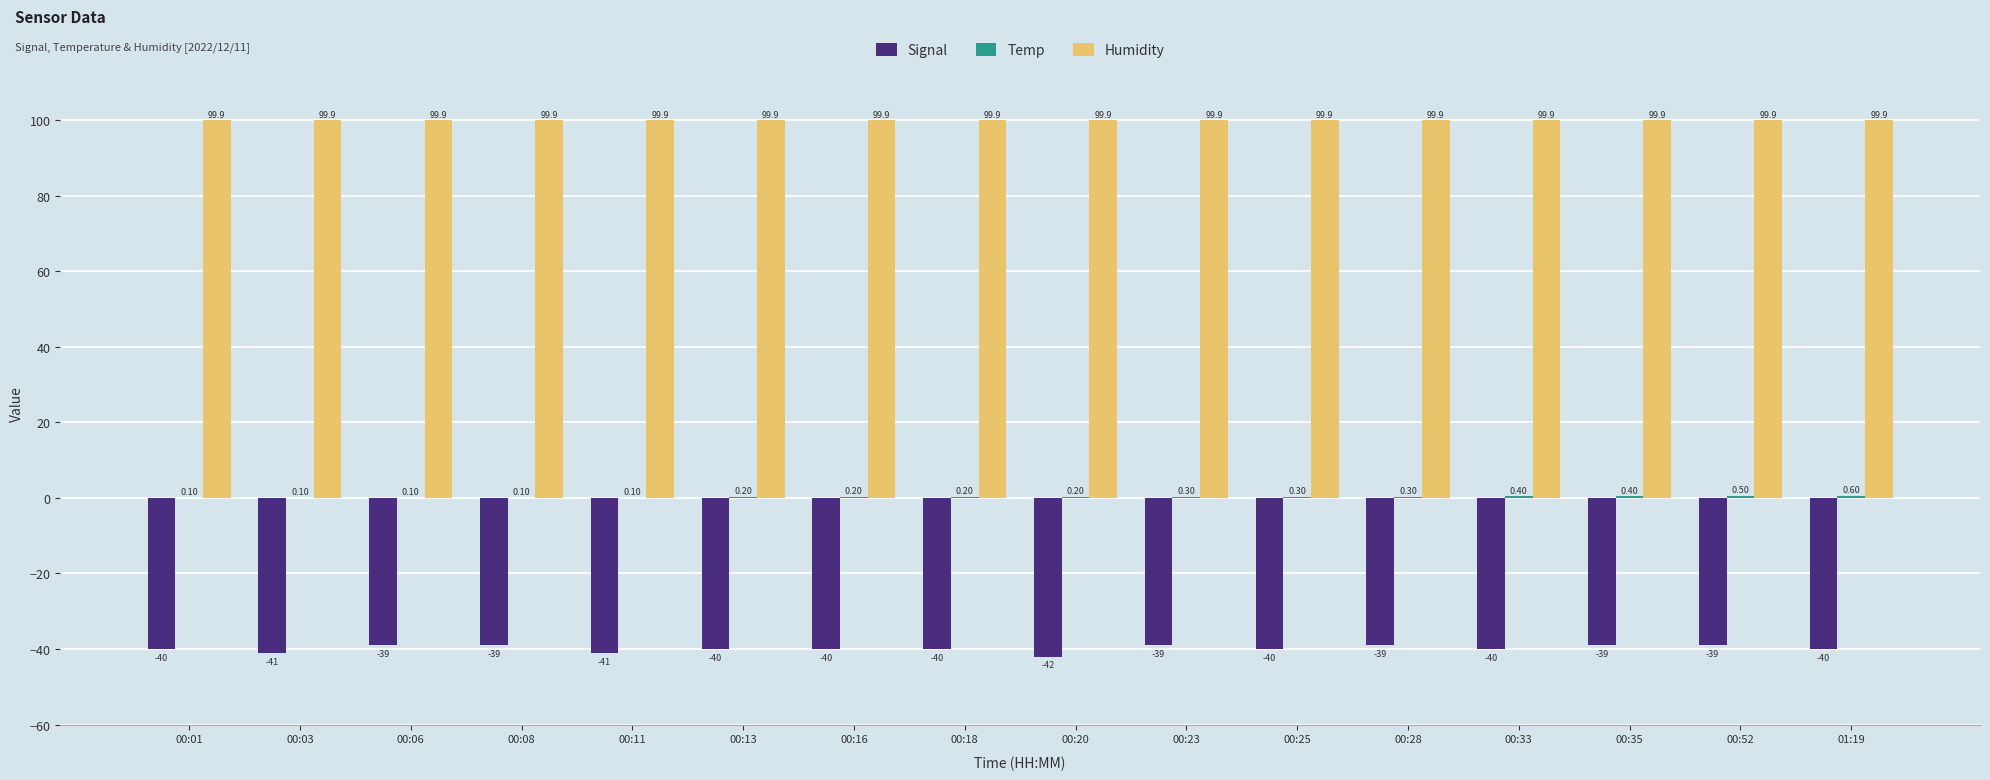

Which series changed the most between 00:28 and 00:33?

Signal